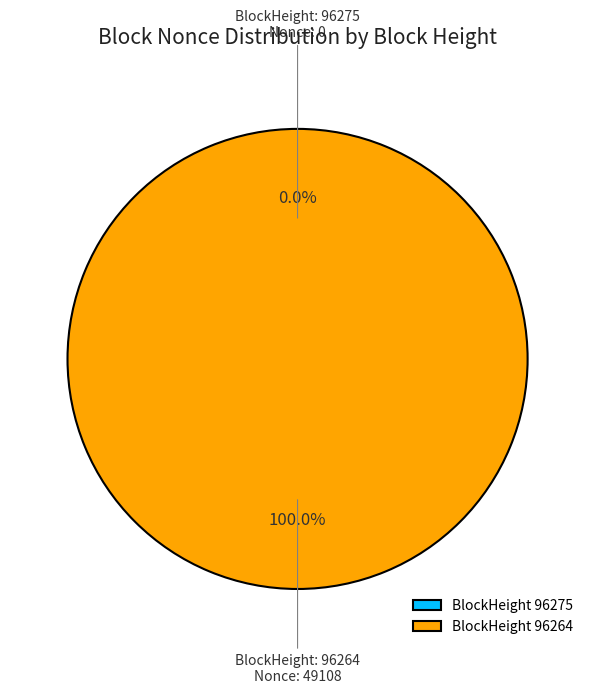

What percentage is the 96264 slice, to the nearest percent?

100%